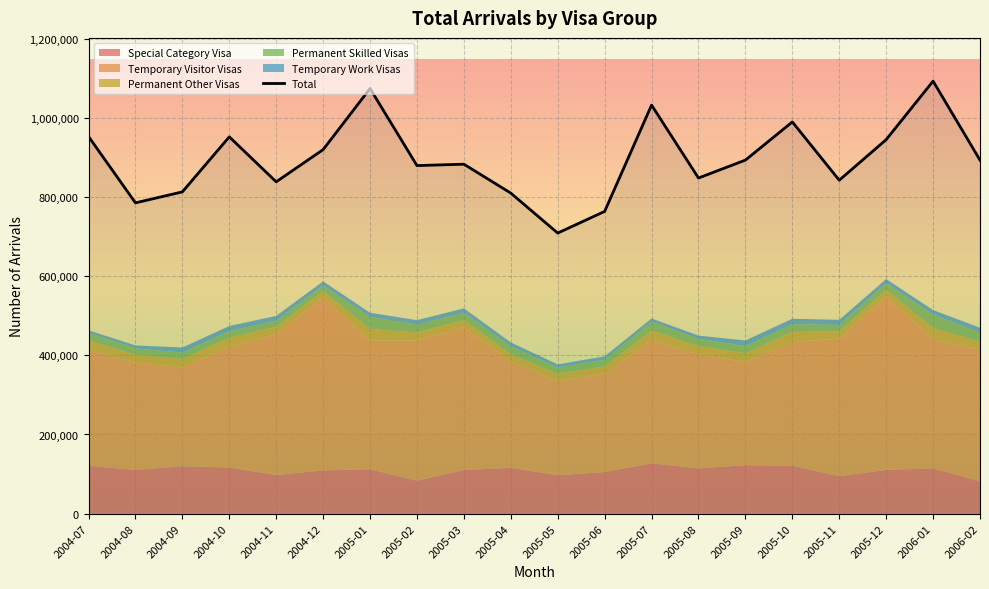

What is the value of the 14th point from the left?

847750